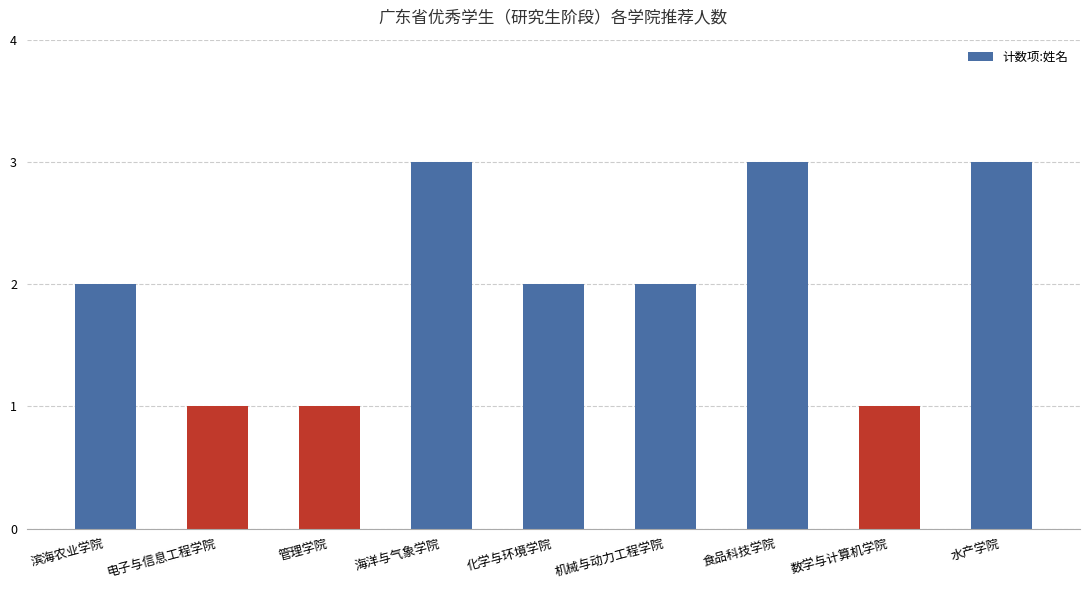

The chart shows a value of 3 at 化学与环境学院. True or false?

False